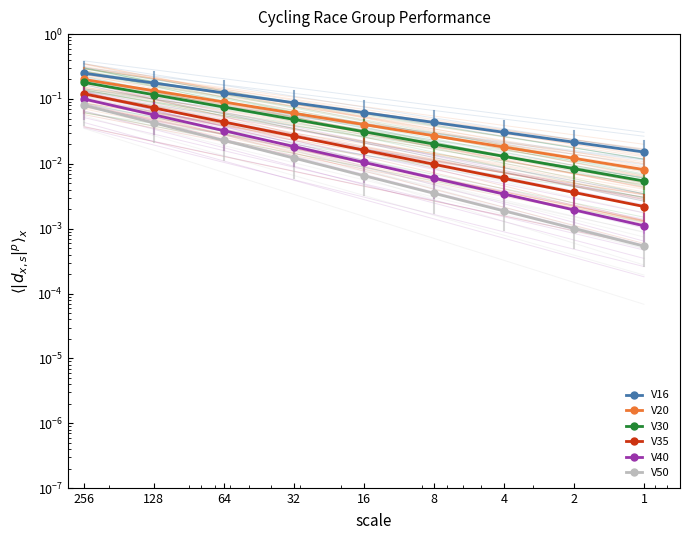

Reading right to left, extract all data points from this chart.

V16: 0.0	0.0	0.0	0.0	0.1	0.1	0.1	0.2	0.2
V20: 0.0	0.0	0.0	0.0	0.0	0.1	0.1	0.1	0.2
V30: 0.0	0.0	0.0	0.0	0.0	0.0	0.1	0.1	0.2
V35: 0.0	0.0	0.0	0.0	0.0	0.0	0.0	0.1	0.1
V40: 0.0	0.0	0.0	0.0	0.0	0.0	0.0	0.1	0.1
V50: 0.0	0.0	0.0	0.0	0.0	0.0	0.0	0.0	0.1